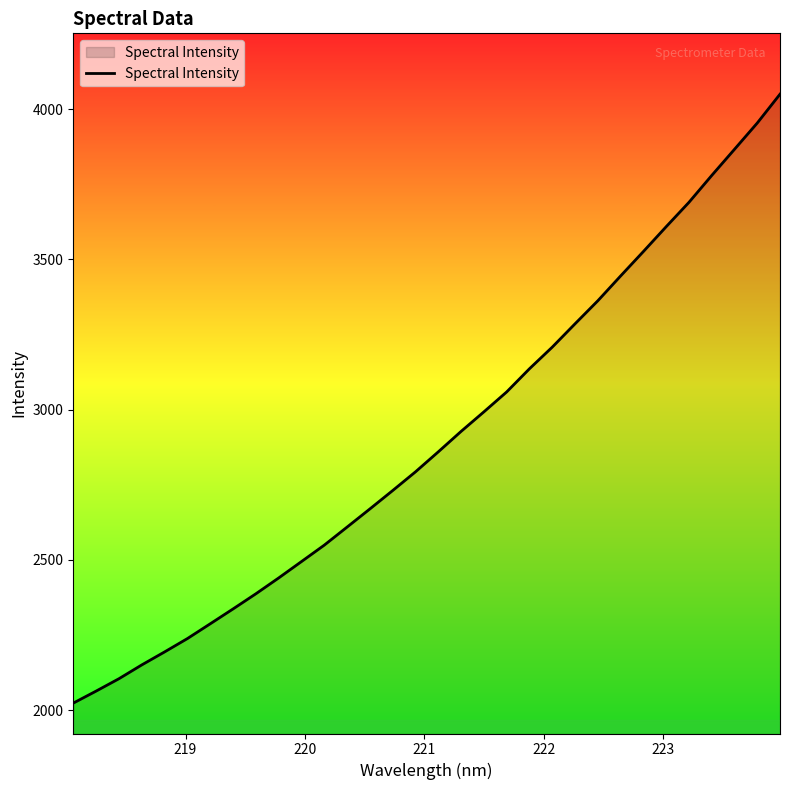

What is the difference between the maximum and minimum values?

2026.7